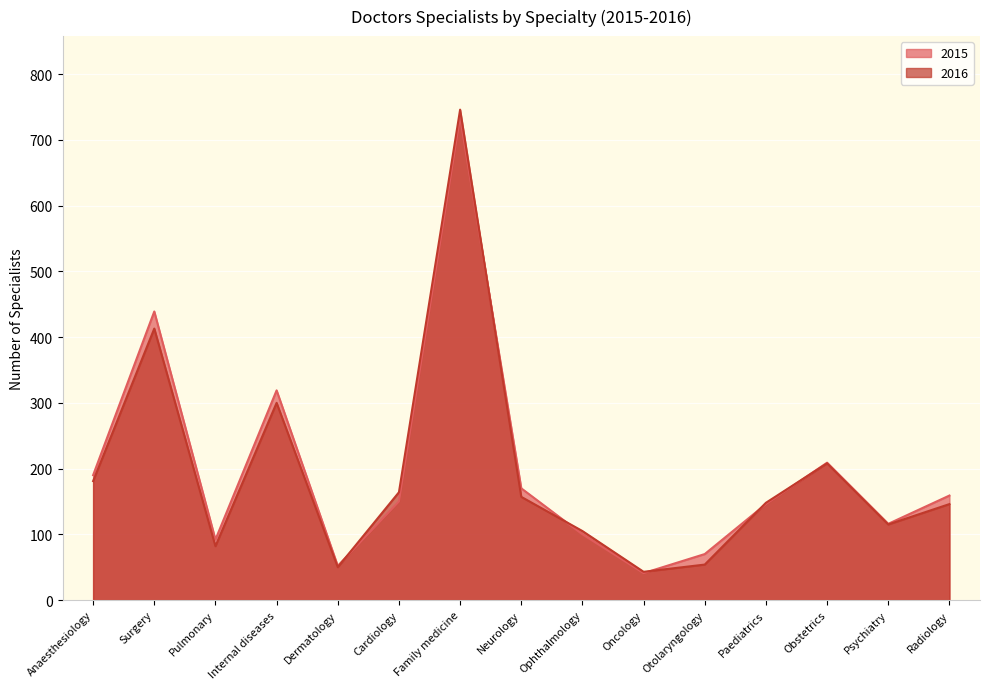

The value of 2016 at Psychiatry is 115. True or false?

True